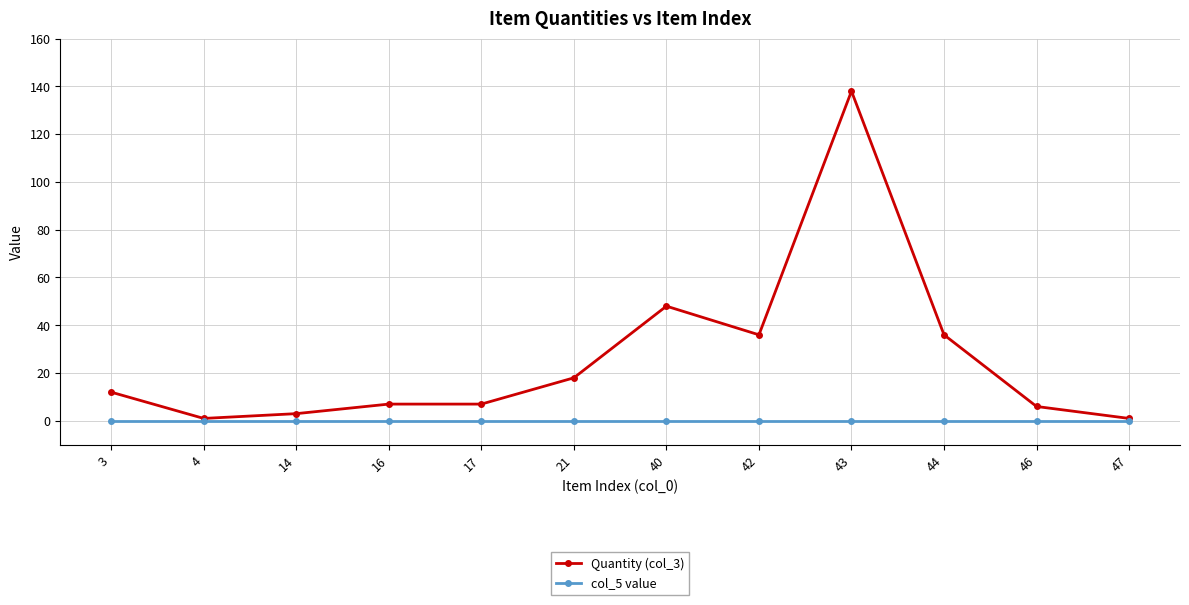

At 21, list the series in order from smallest to largest.

col_5 value, Quantity (col_3)